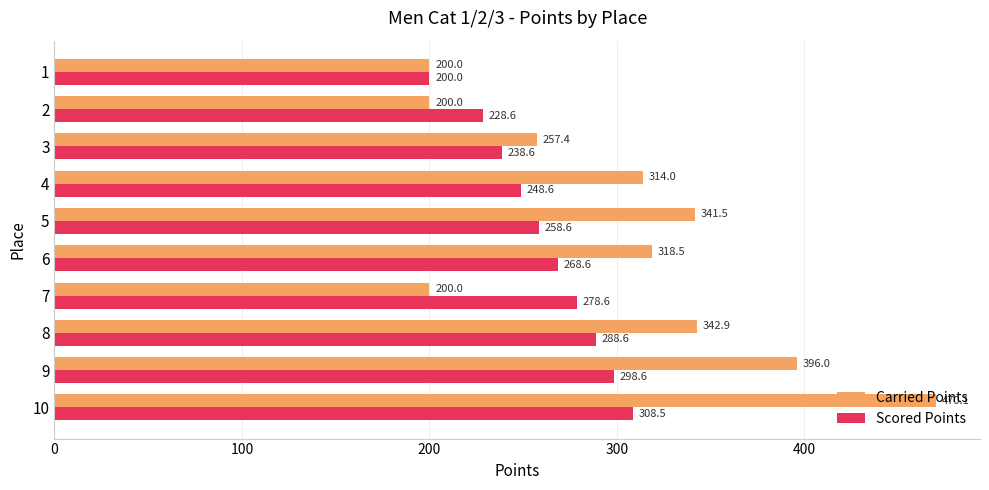

What is the sum of the Carried Points values at 9 and 1?

596.0